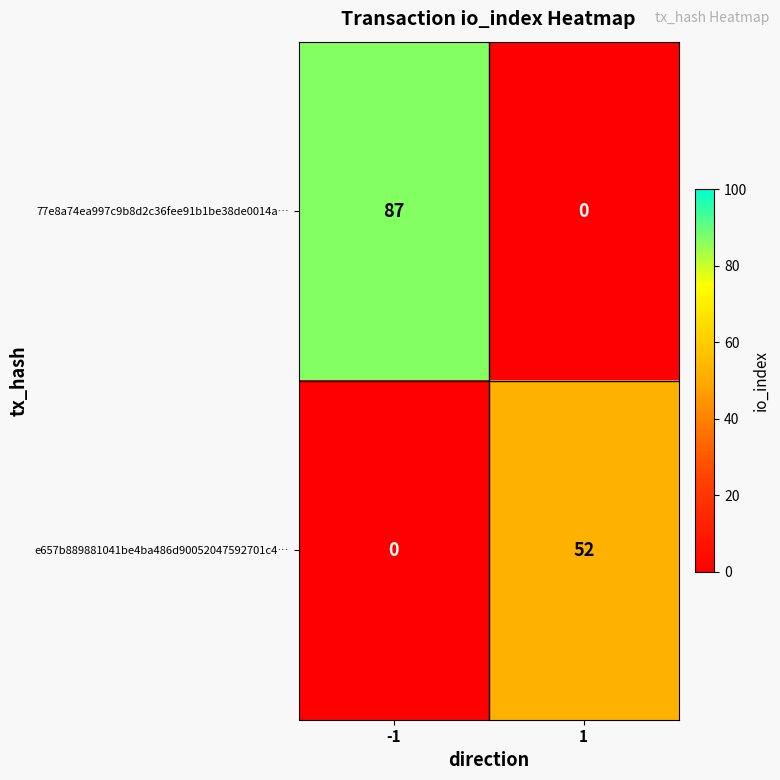

What is the total value across all series at -1?

87